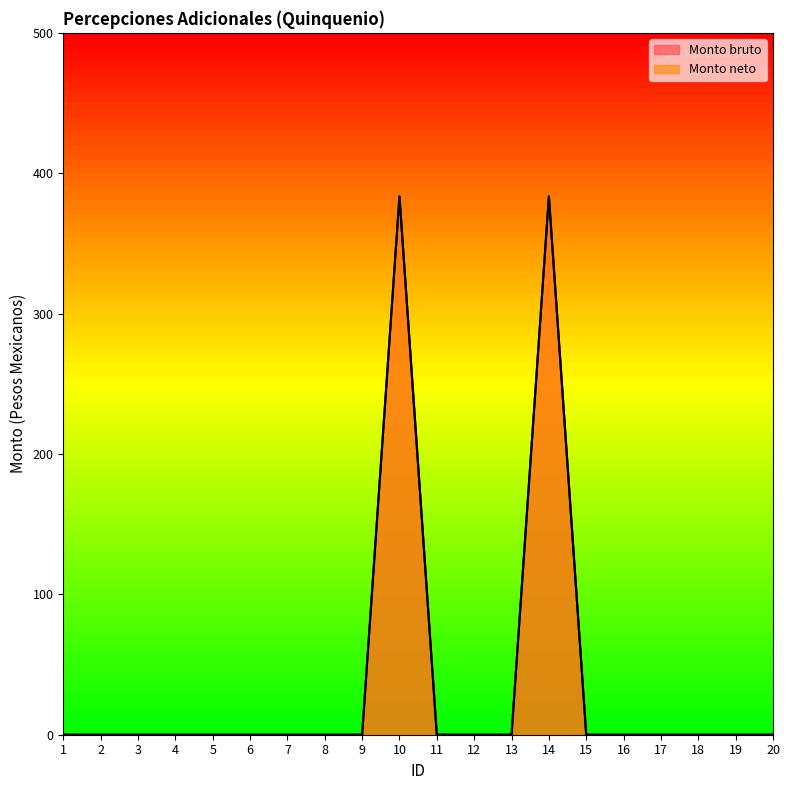

At 17, list the series in order from largest to smallest.

Monto bruto, Monto neto